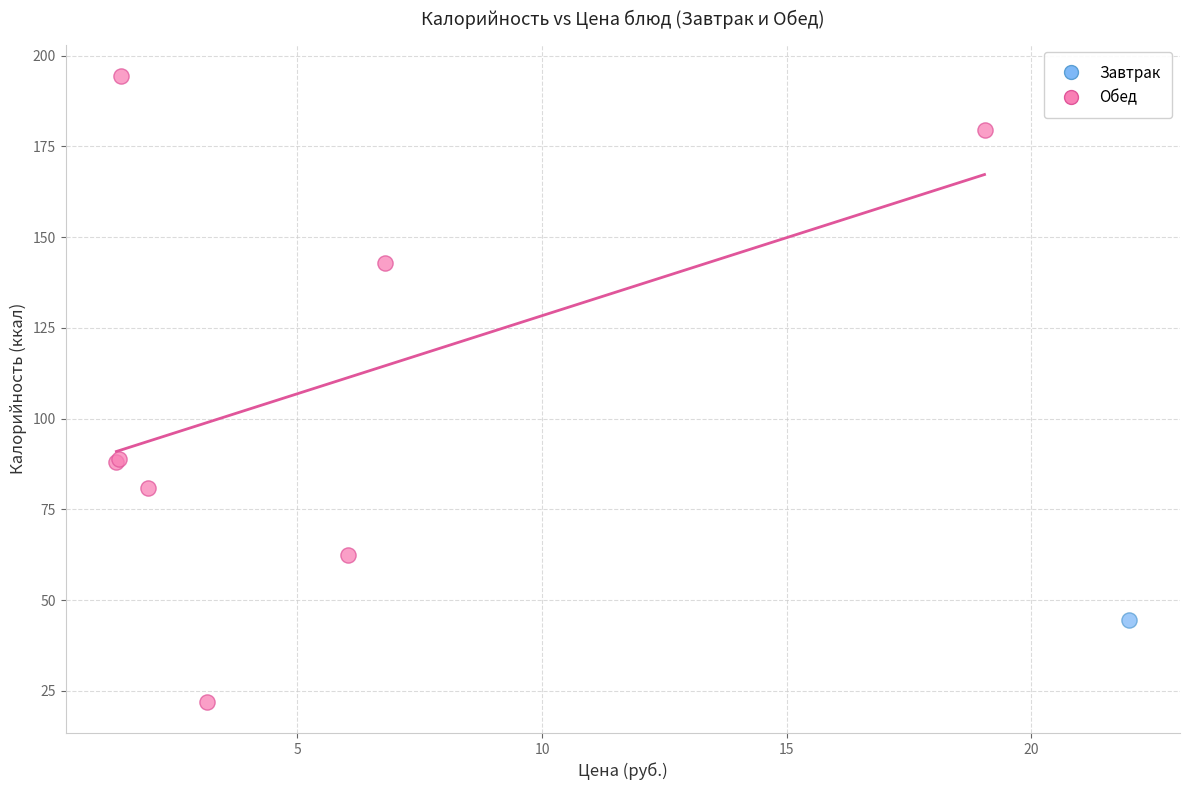

What are all the series names shown in the legend?

Завтрак, Обед